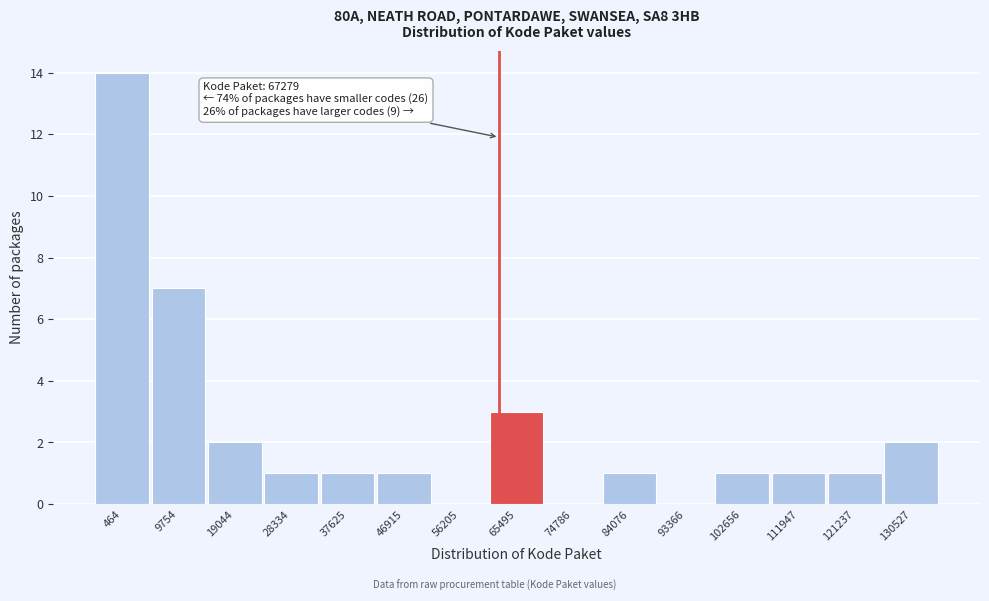

What is the greatest value displayed?

14